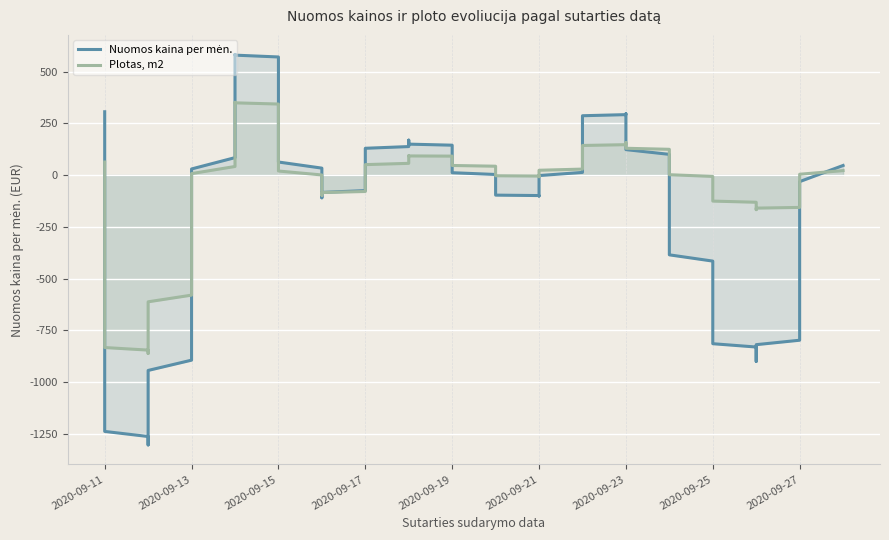

The Nuomos kaina per men. series shows 2.1 at 2020-09-22. True or false?

False